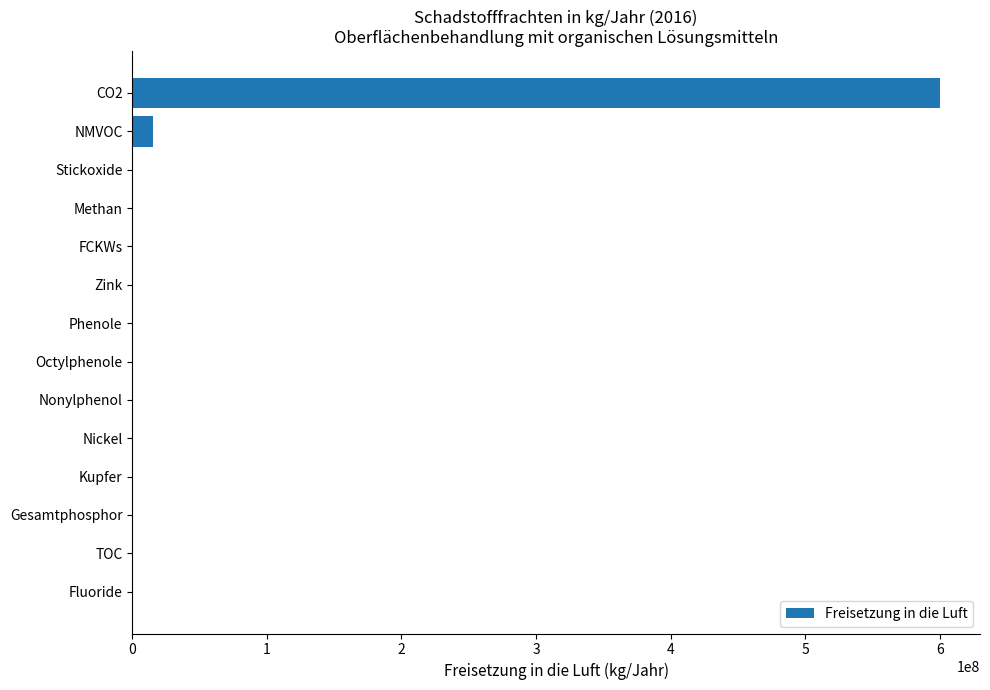

At which label is the value closest to 300000000?

NMVOC